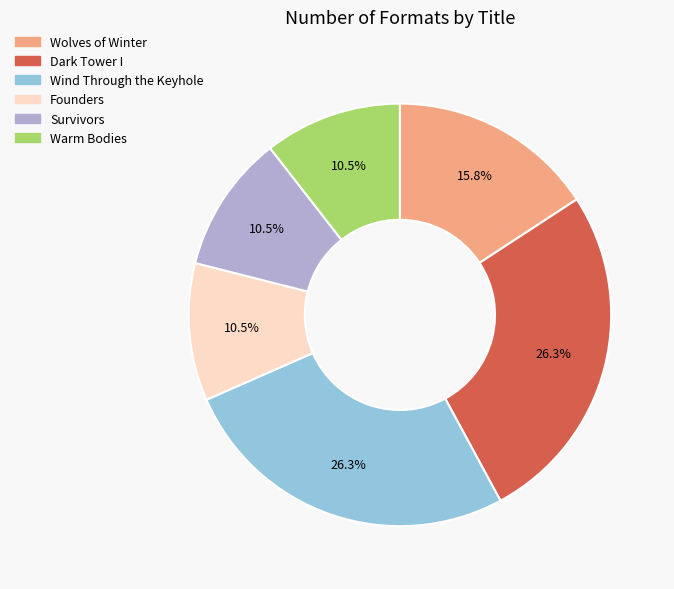

What percentage is NOT represented by Wind Through the Keyhole?

73.7%